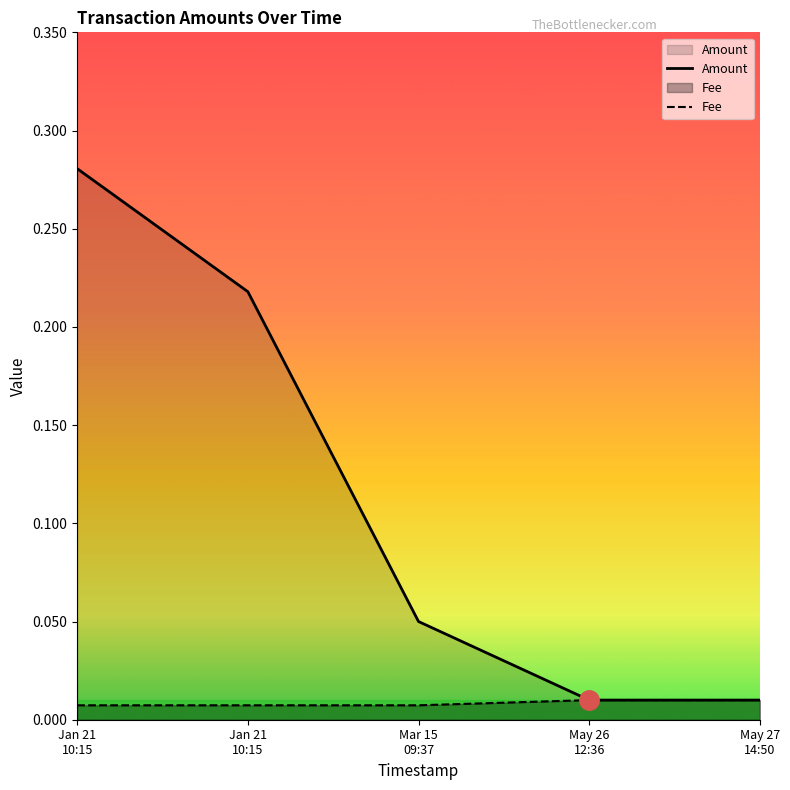

Which series has the largest total across all categories?

Amount